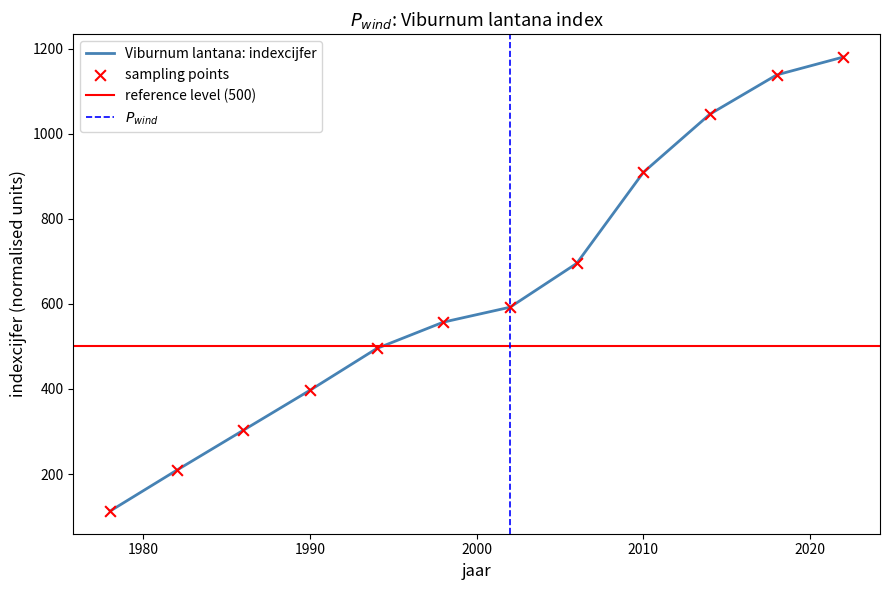

Between 1998 and 2022, which is larger?

2022